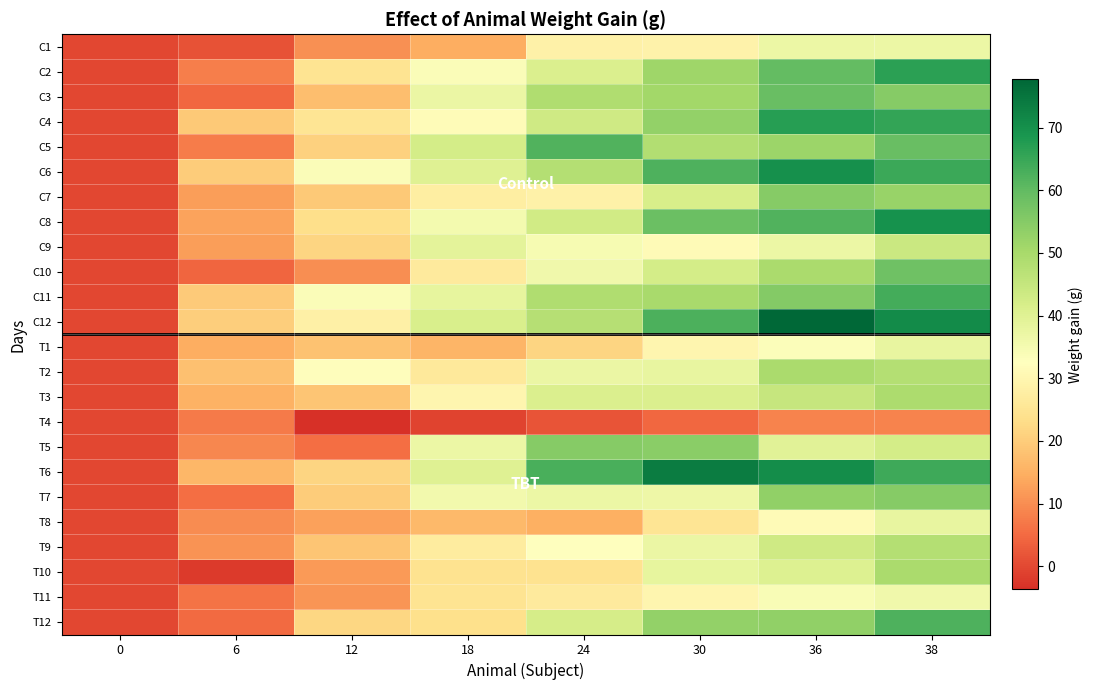

What is the maximum value shown in the chart?

77.7